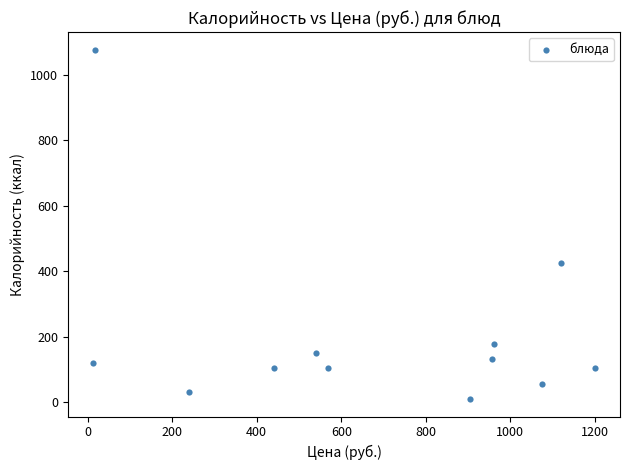

What is the range of Y values (max minus min)?

1066.6